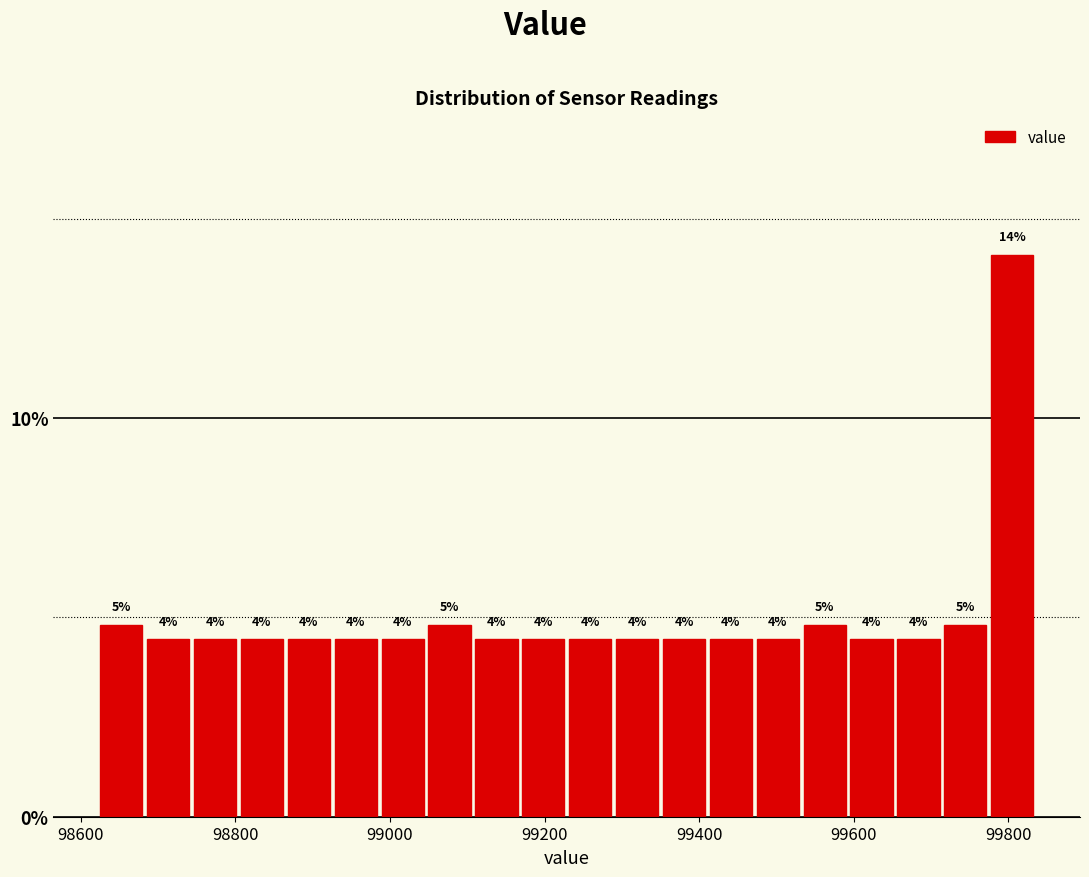

Around what value on the x-axis is the tallest bar? Give the approximate position of its centre, as read against the axis.

99800